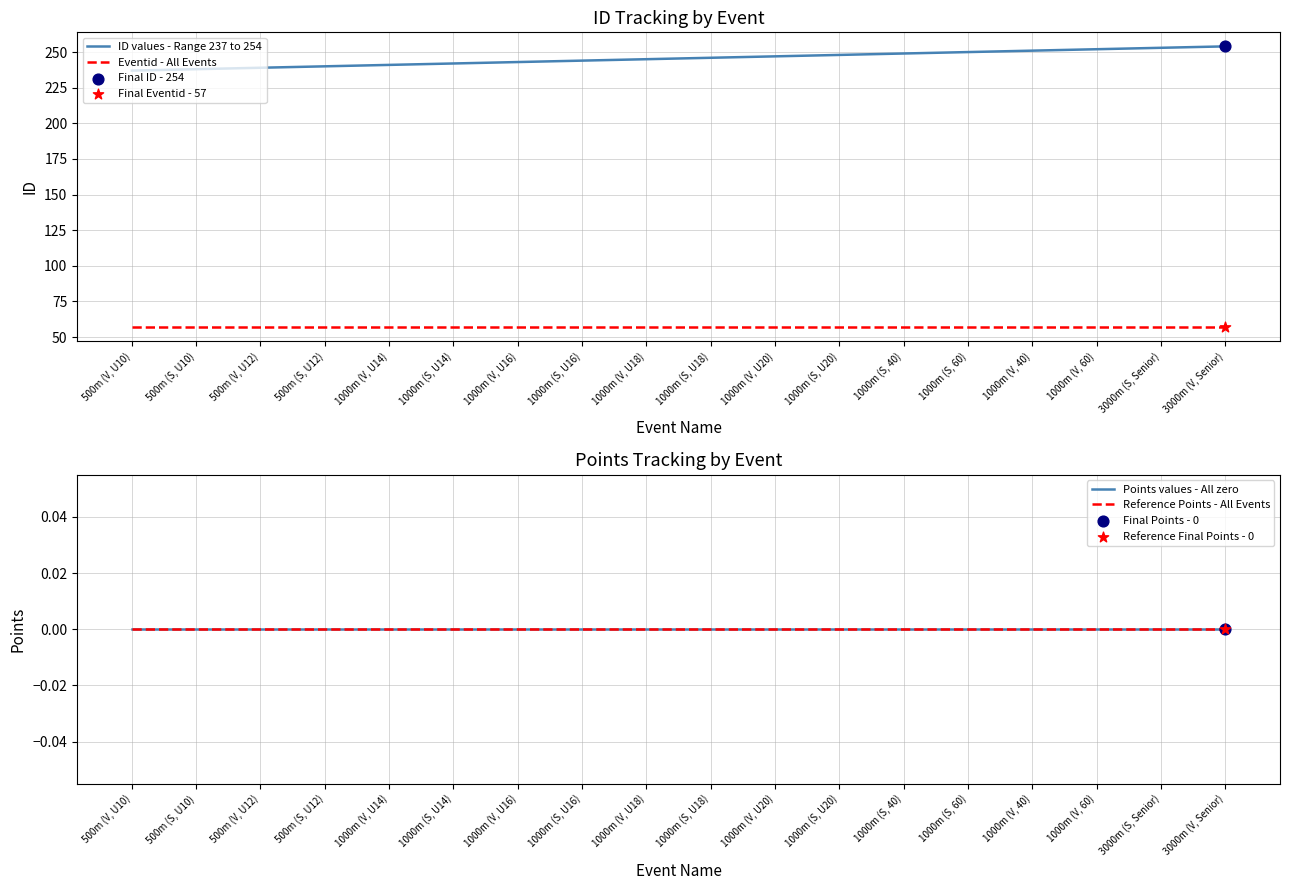

Is the value of Eventid - All Events at 1000m (S, U20) greater than the value of Points values - All zero at 1000m (V, U18)?

Yes